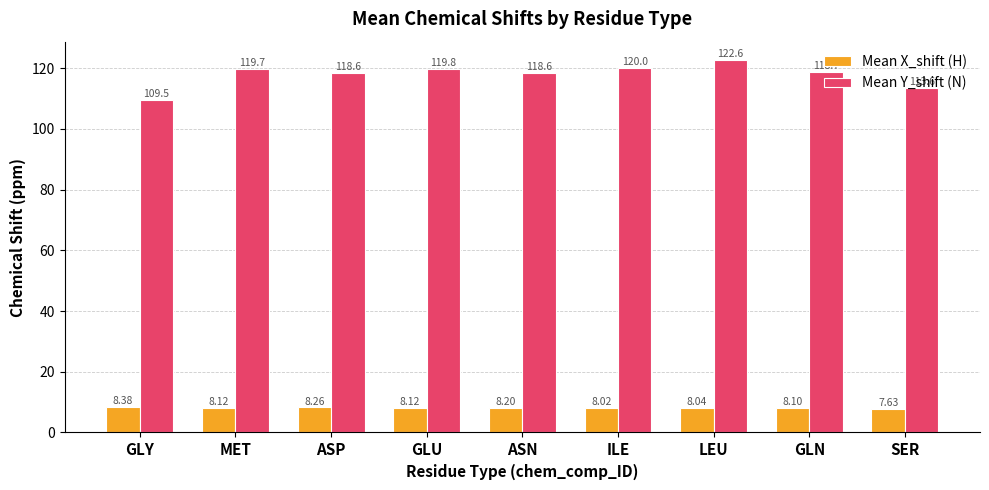

Are the bars grouped side by side (vs. stacked)?

Yes